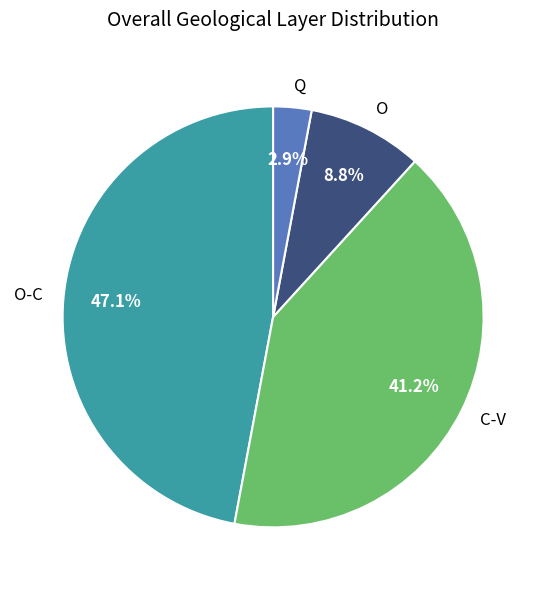

Which has a higher value, Q or C-V?

C-V